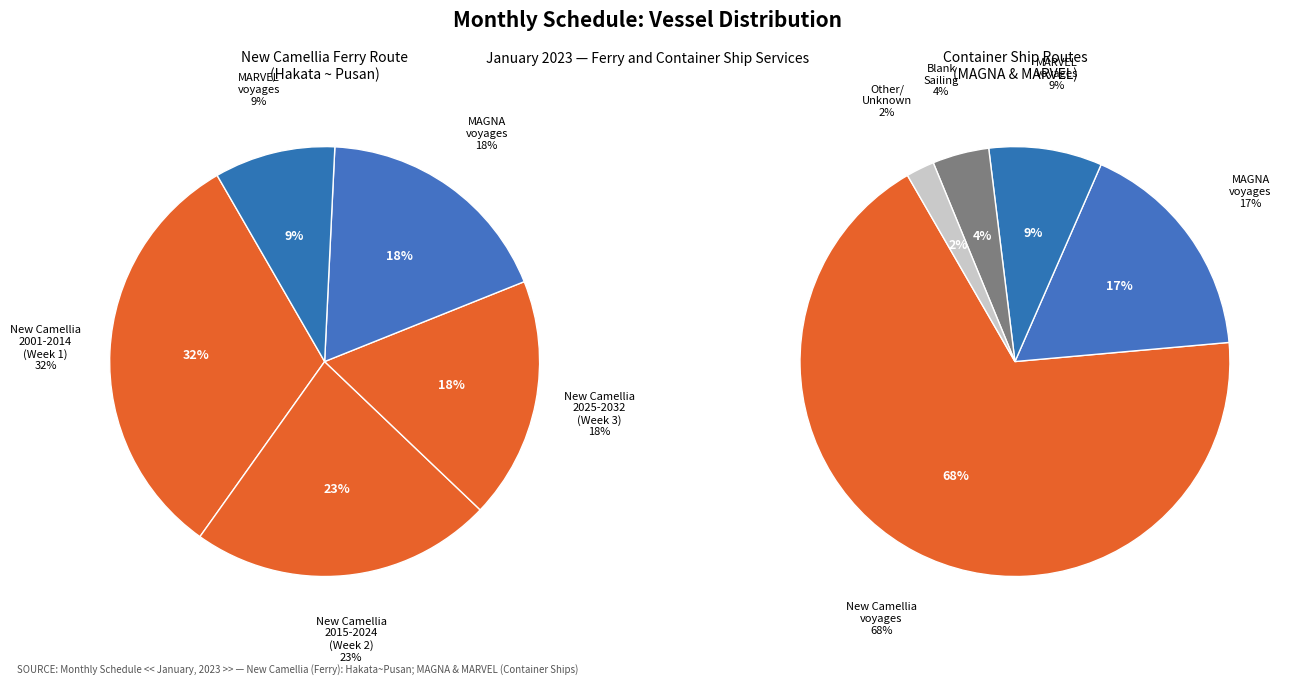

Is it true that New Camellia is 68% of the pie?

True